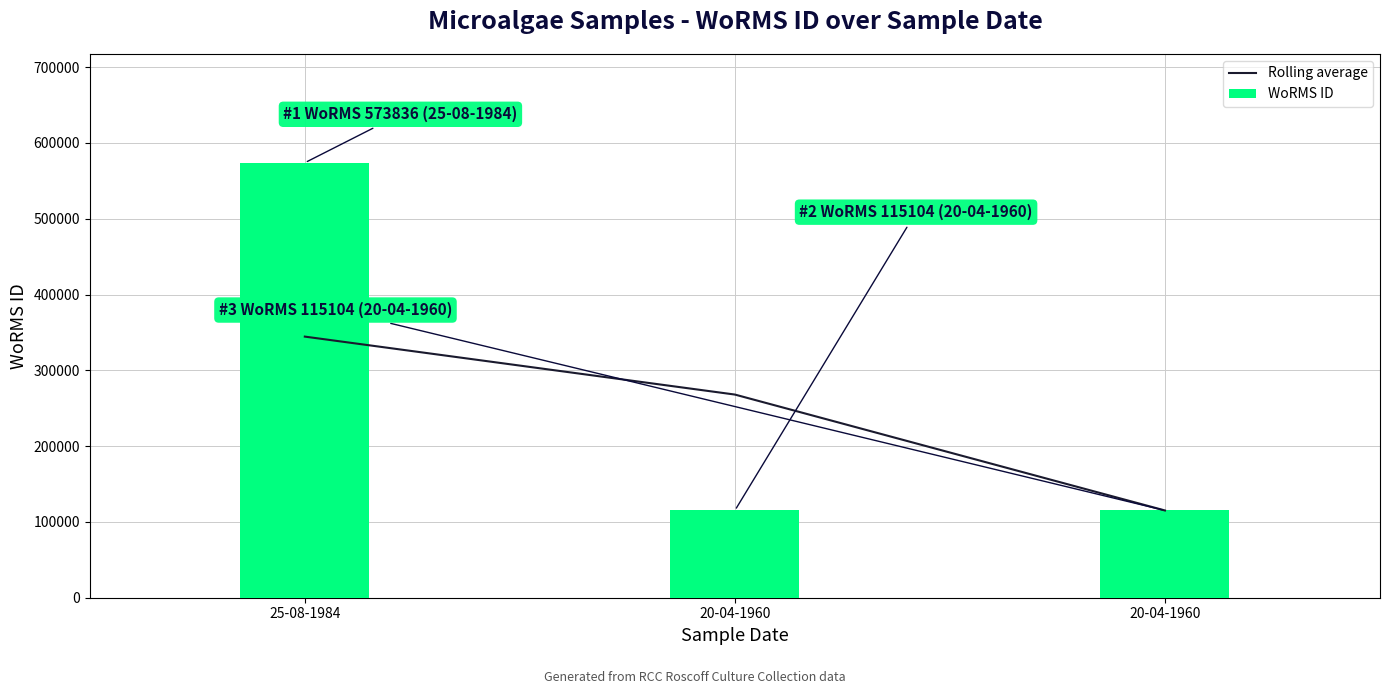

The value of Rolling average at 20-04-1960 is 115104.0. True or false?

True